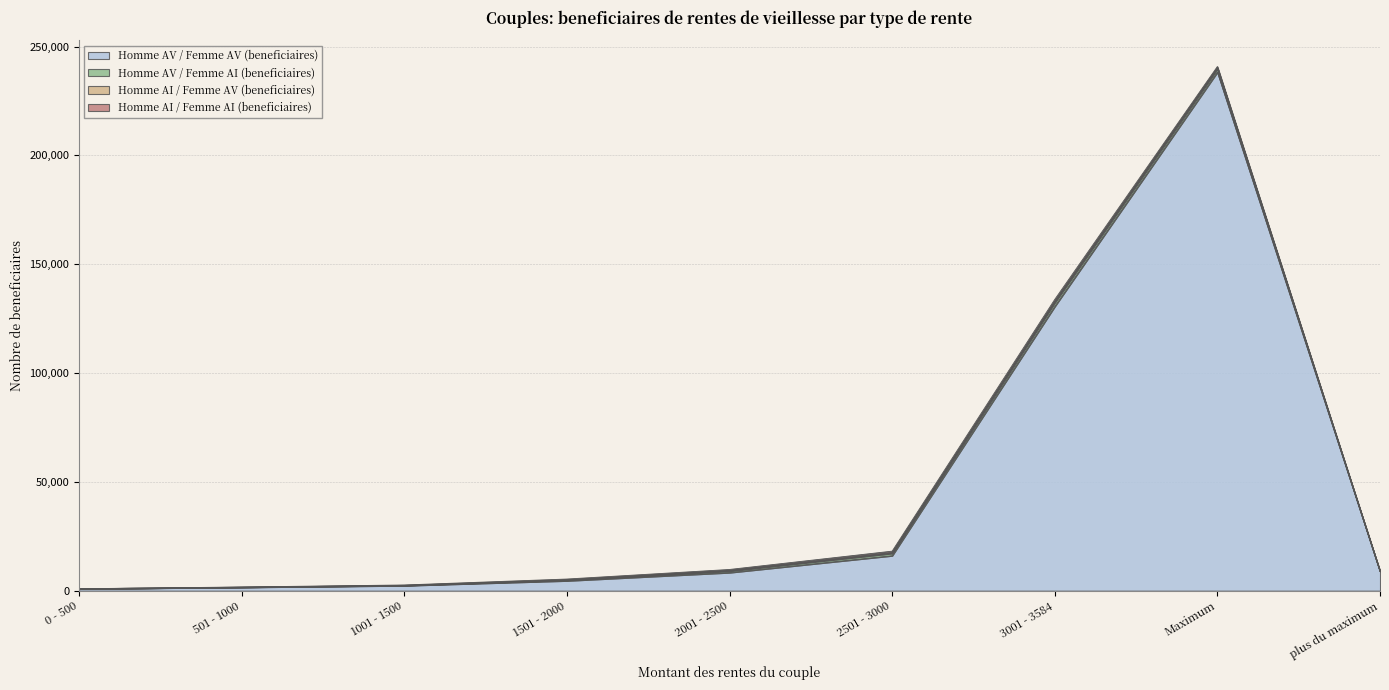

True or false: Homme AV / Femme AI (beneficiaires) has a value of 1723 at 3001 - 3584.

True